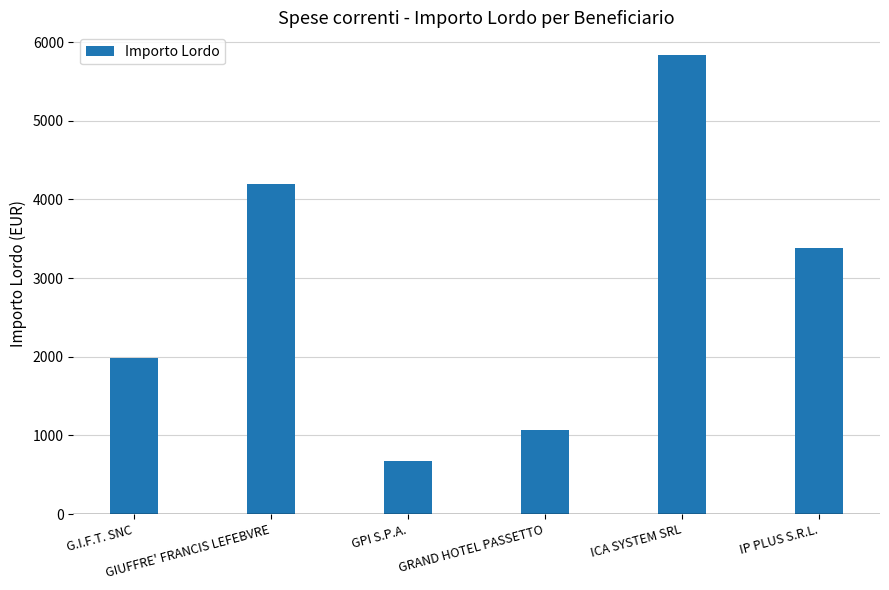

What is the label of the 5th bar from the right?

GIUFFRE' FRANCIS LEFEBVRE